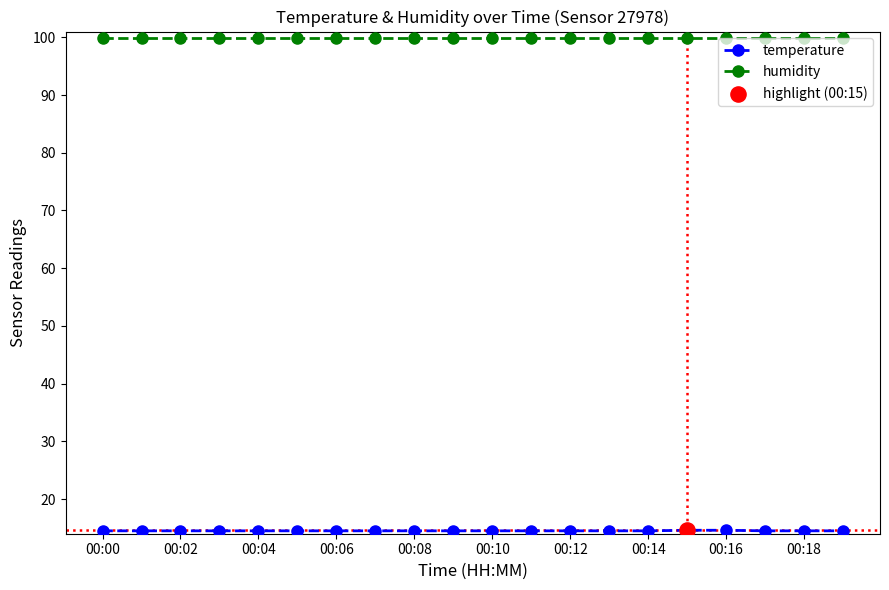

What is the smallest value displayed?

14.5